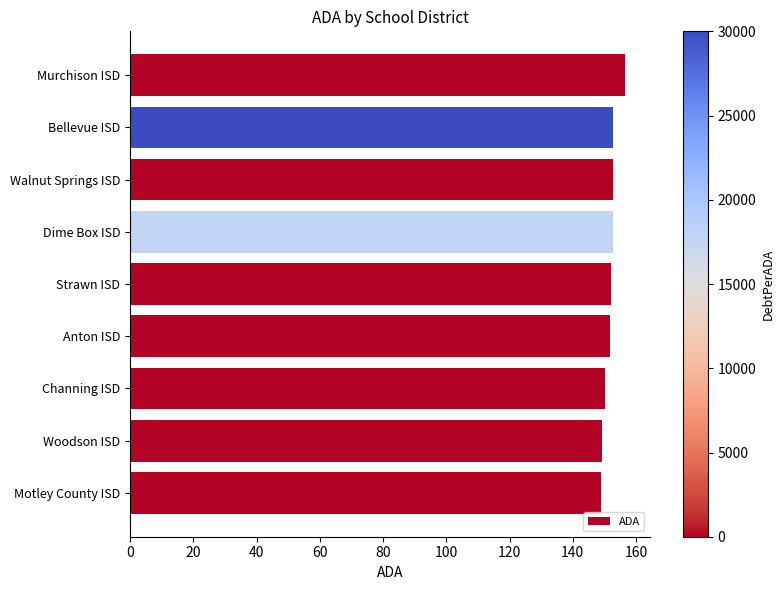

Count the number of data series in this chart.

1